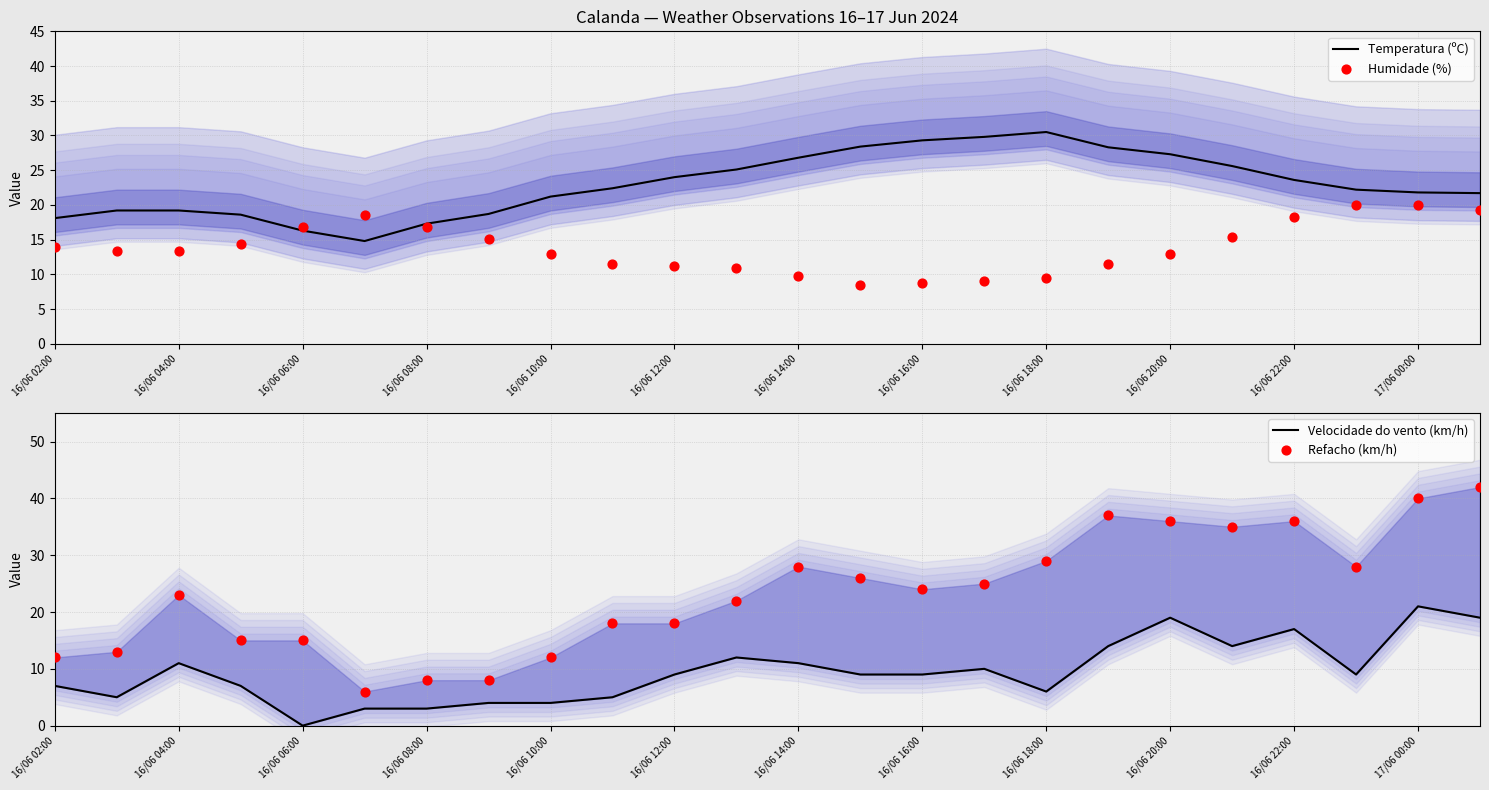

Which series has the largest Y range (max minus min)?

Refacho (km/h)